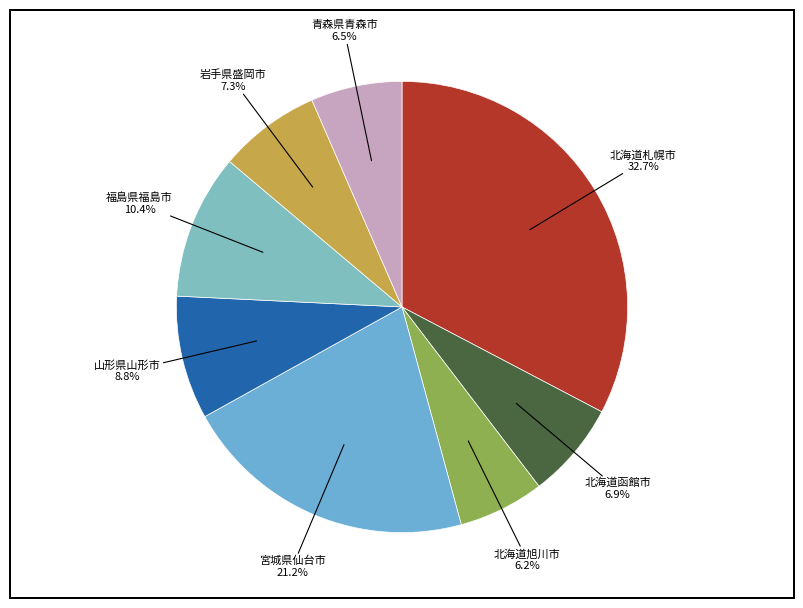

To the nearest percent, what is the average slice percentage?

12%